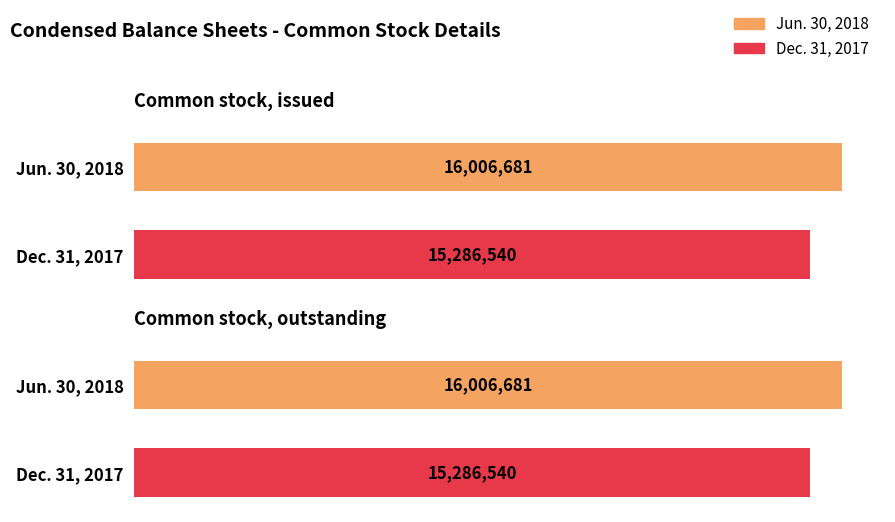

Which series has the largest range (max minus min)?

Jun. 30, 2018